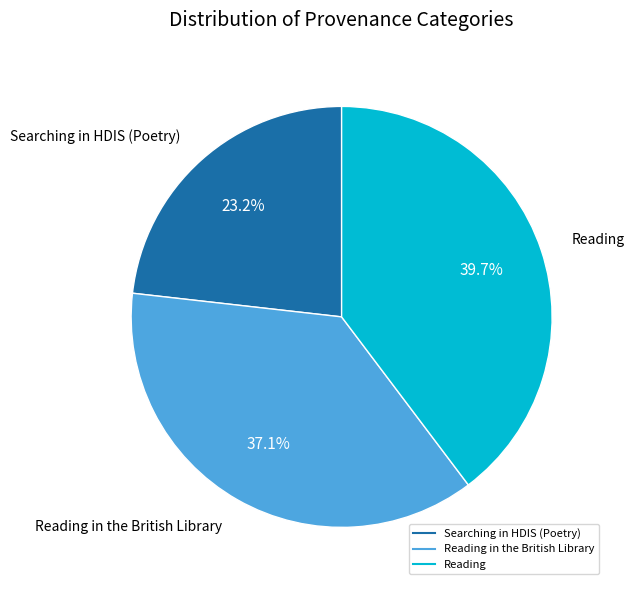

Does any single category account for the majority?

No